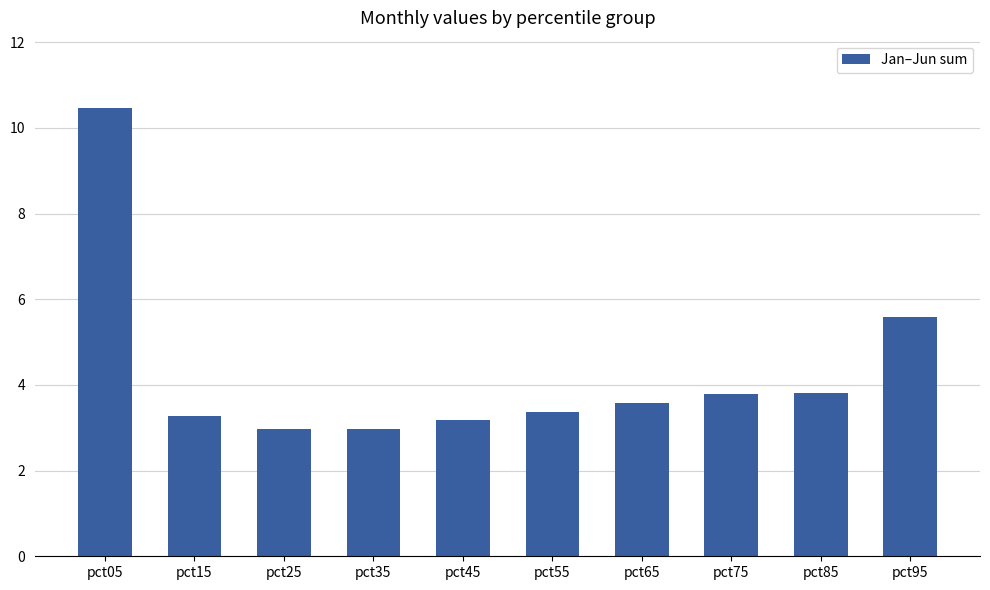

At which label is the value closest to 6?

pct95